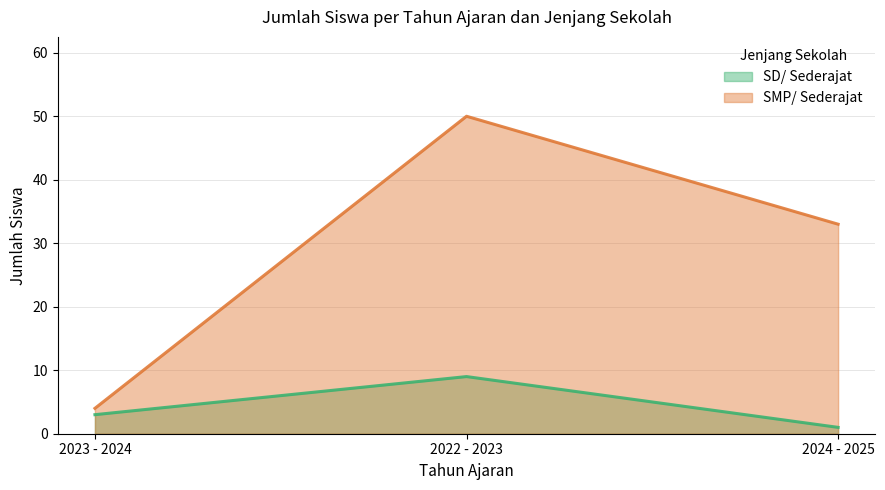

Is it true that SMP/ Sederajat equals 50 at 2022 - 2023?

True